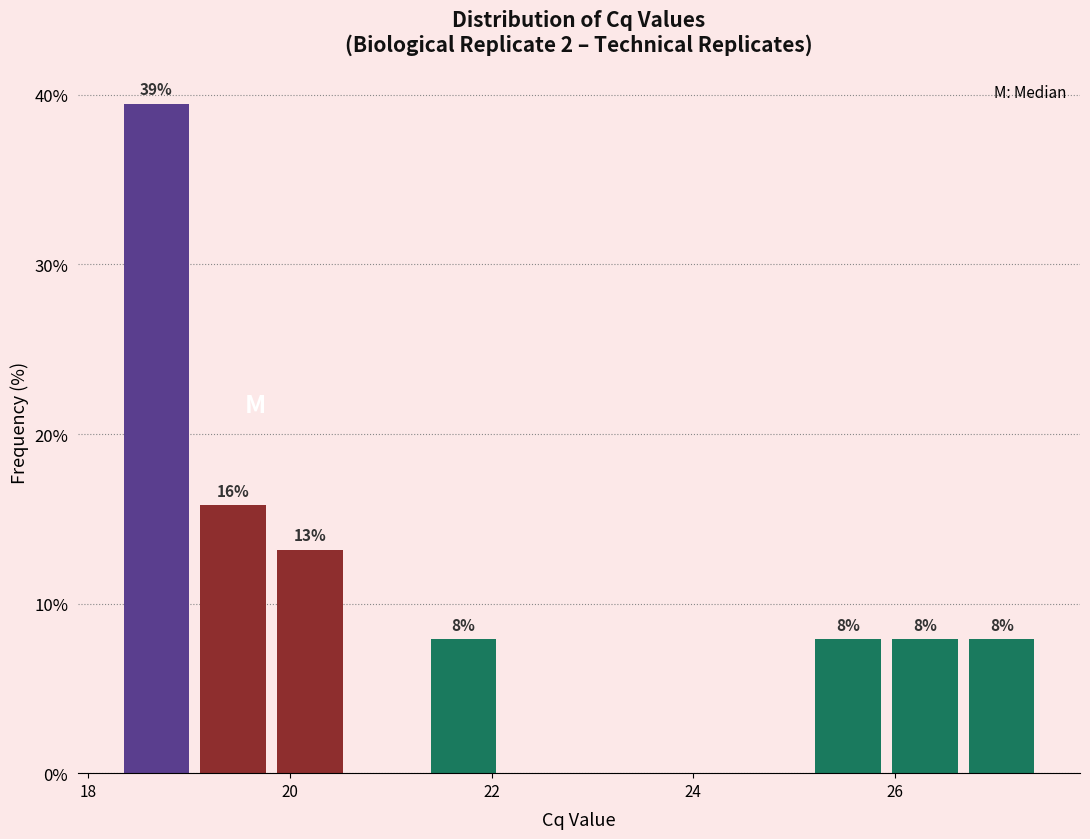

Around what value on the x-axis is the tallest bar? Give the approximate position of its centre, as read against the axis.

18.6